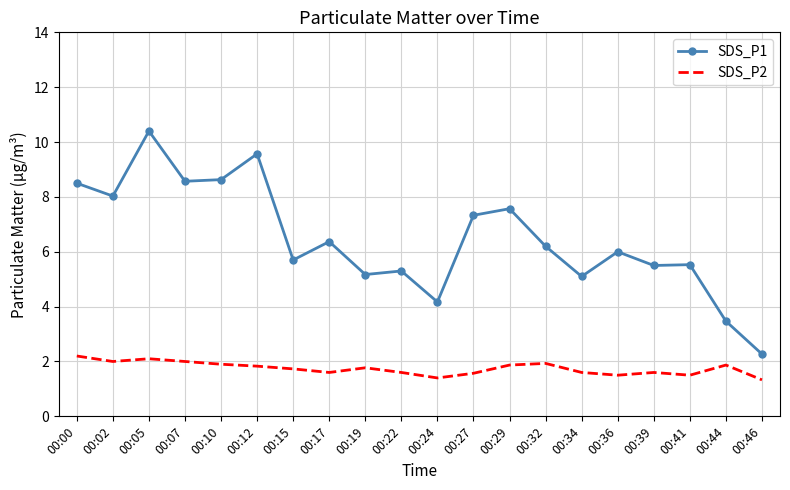

Which series changed the most between 00:15 and 00:19?

SDS_P1